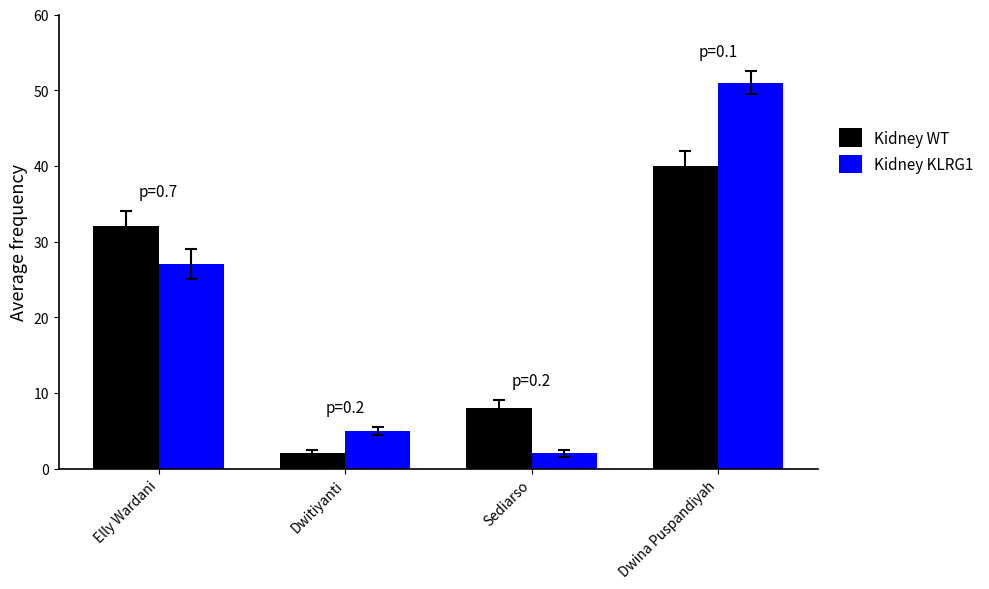

List the series in order of their overall mean, lowest first.

Kidney WT, Kidney KLRG1